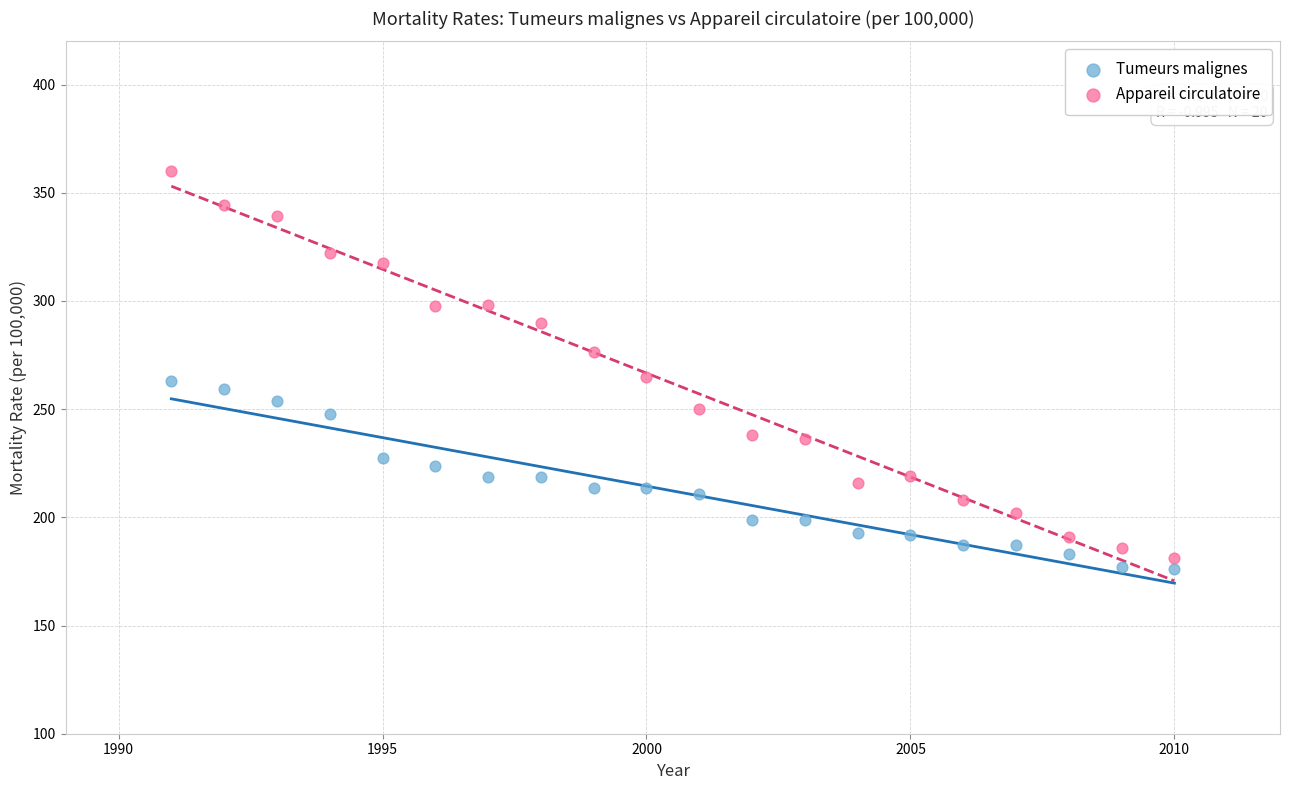

Which series reaches the maximum Y coordinate?

Appareil circulatoire